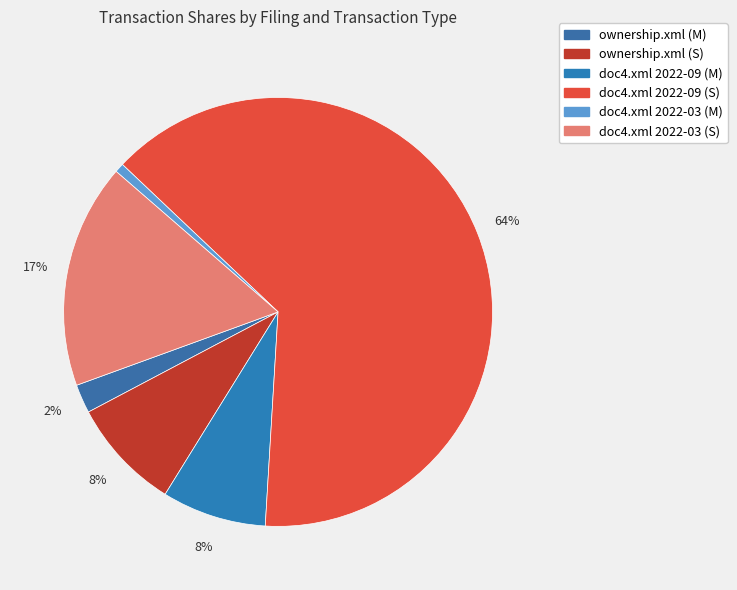

Which slice is the smallest?

doc4.xml 2022-03 (M)